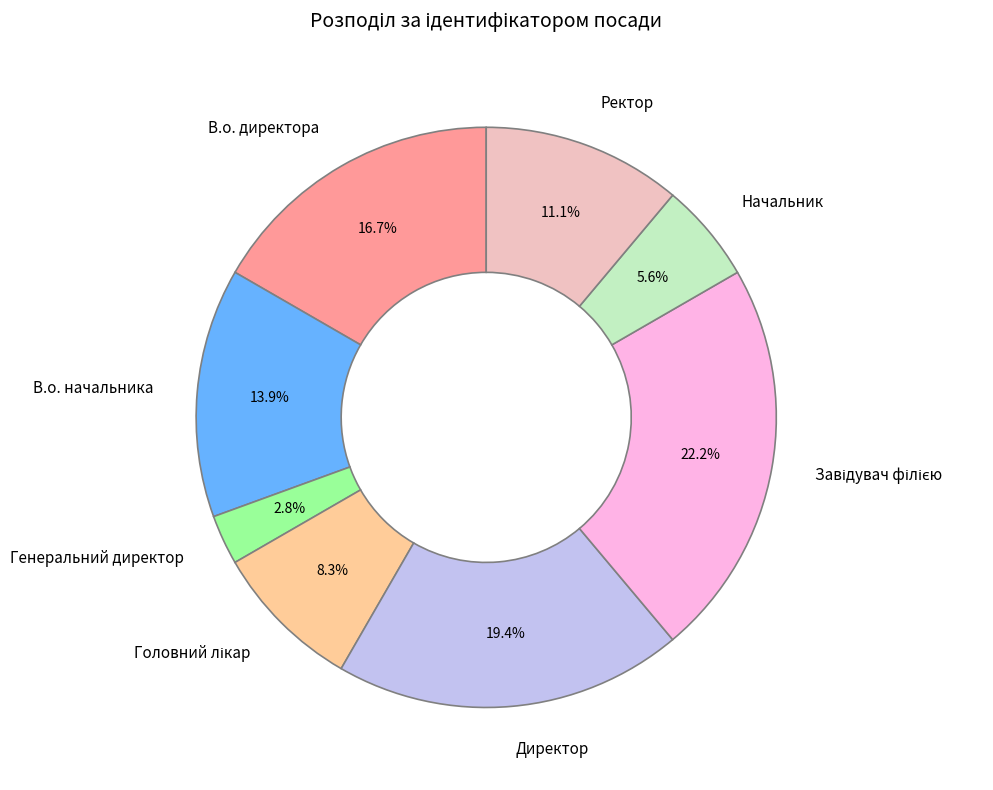

To the nearest percent, what is the difference between the Начальник and Директор slice percentages?

14%